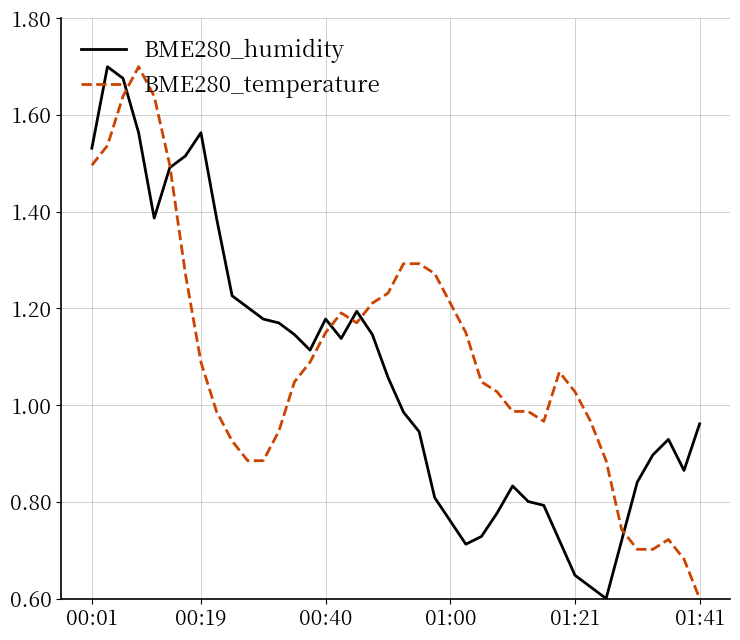

Which series ends up on top after the final intersection of BME280_humidity and BME280_temperature?

BME280_humidity